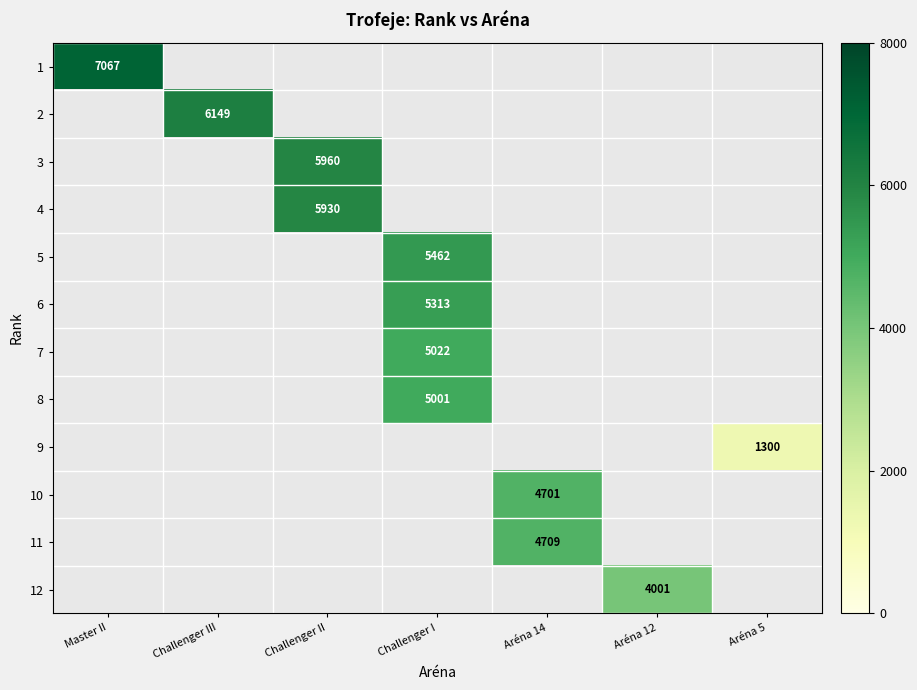

Which has a higher value, Aréna 5 or Aréna 12?

Aréna 12